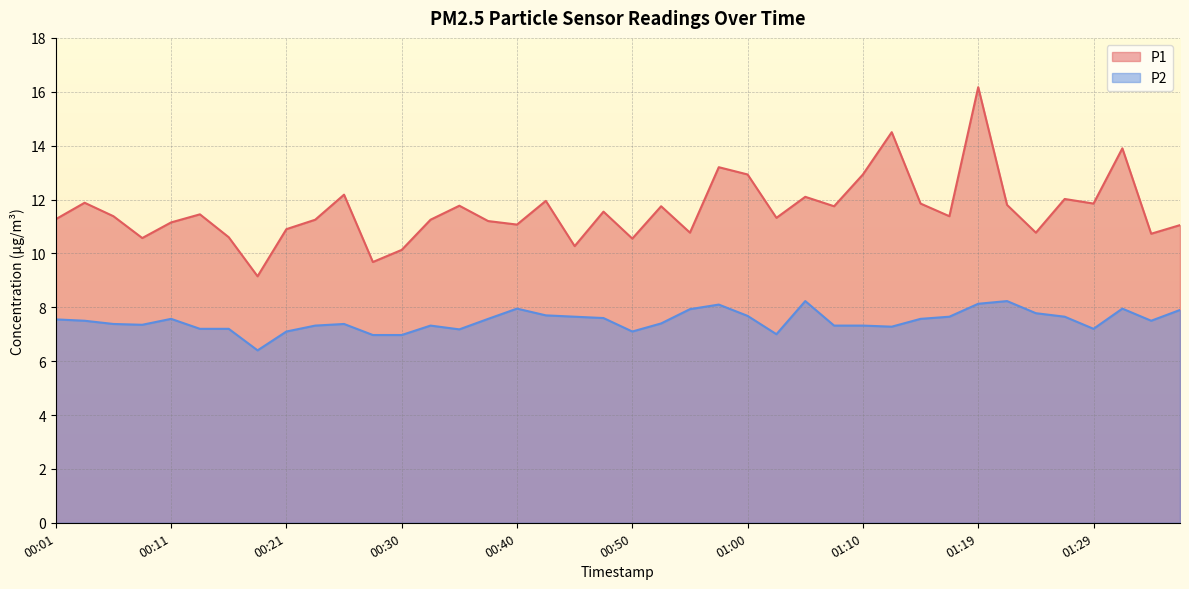

Is the value of P1 at 00:38 greater than the value of P2 at 01:05?

Yes